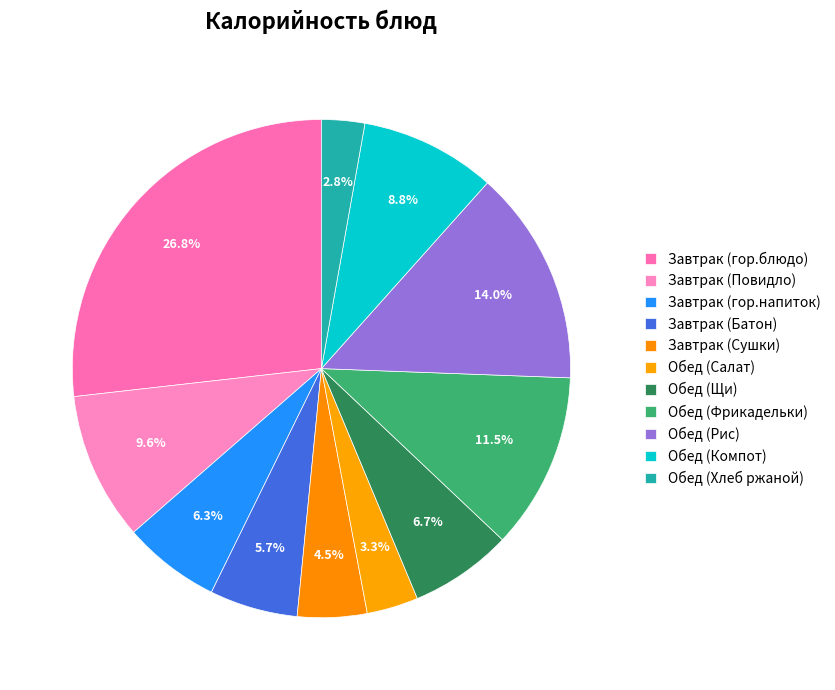

Does Обед (Компот) account for over 50% of the chart?

No